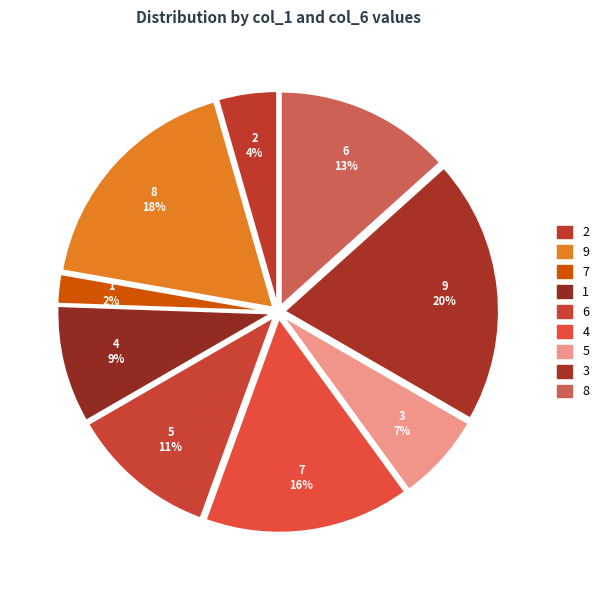

How much of the chart is everything except 2?

95.6%